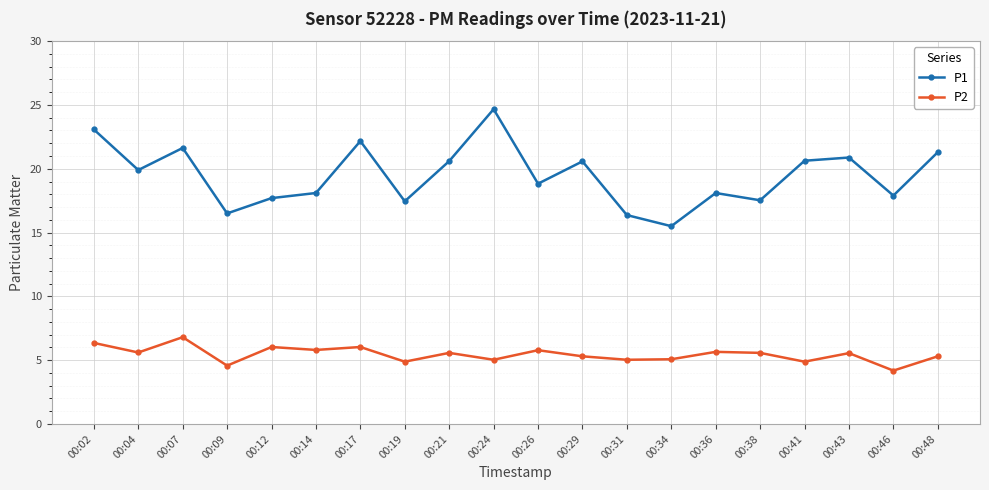

List the series in order of their peak value, lowest first.

P2, P1